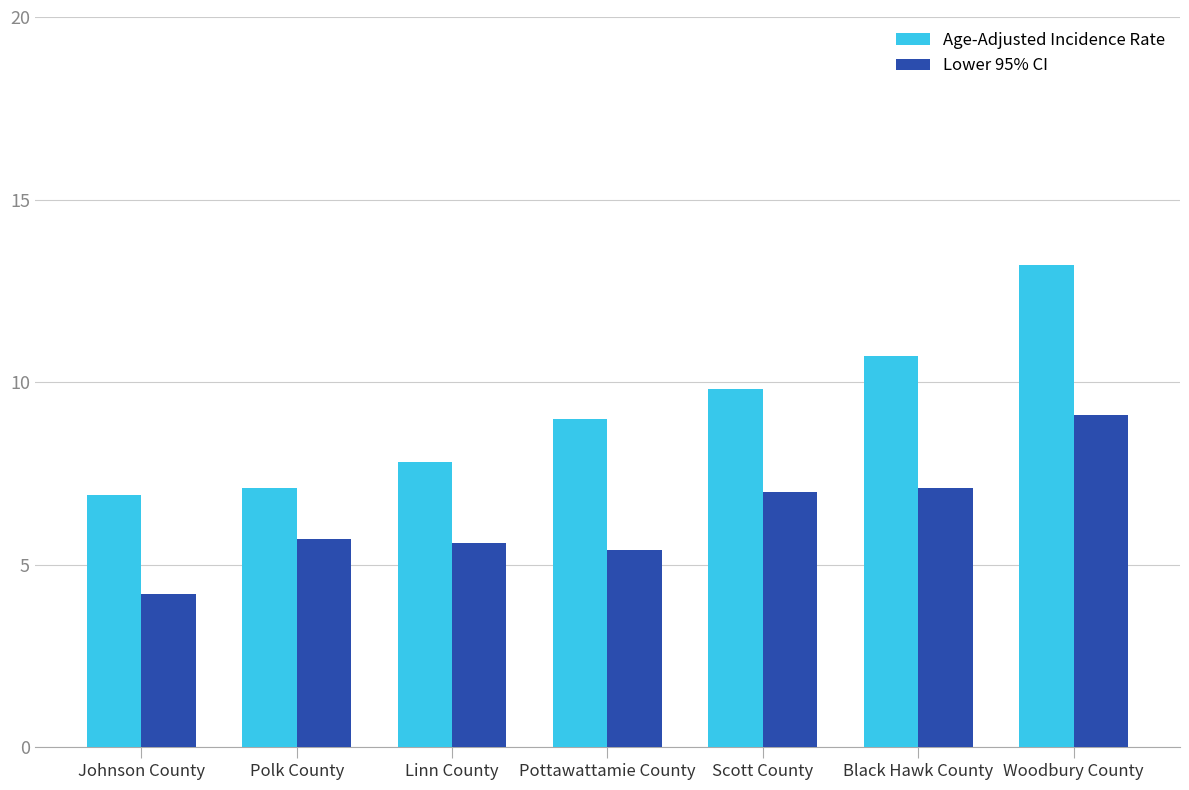

Reading right to left, what are all the values shown in this chart?

Age-Adjusted Incidence Rate: 13.2	10.7	9.8	9.0	7.8	7.1	6.9
Lower 95% CI: 9.1	7.1	7.0	5.4	5.6	5.7	4.2